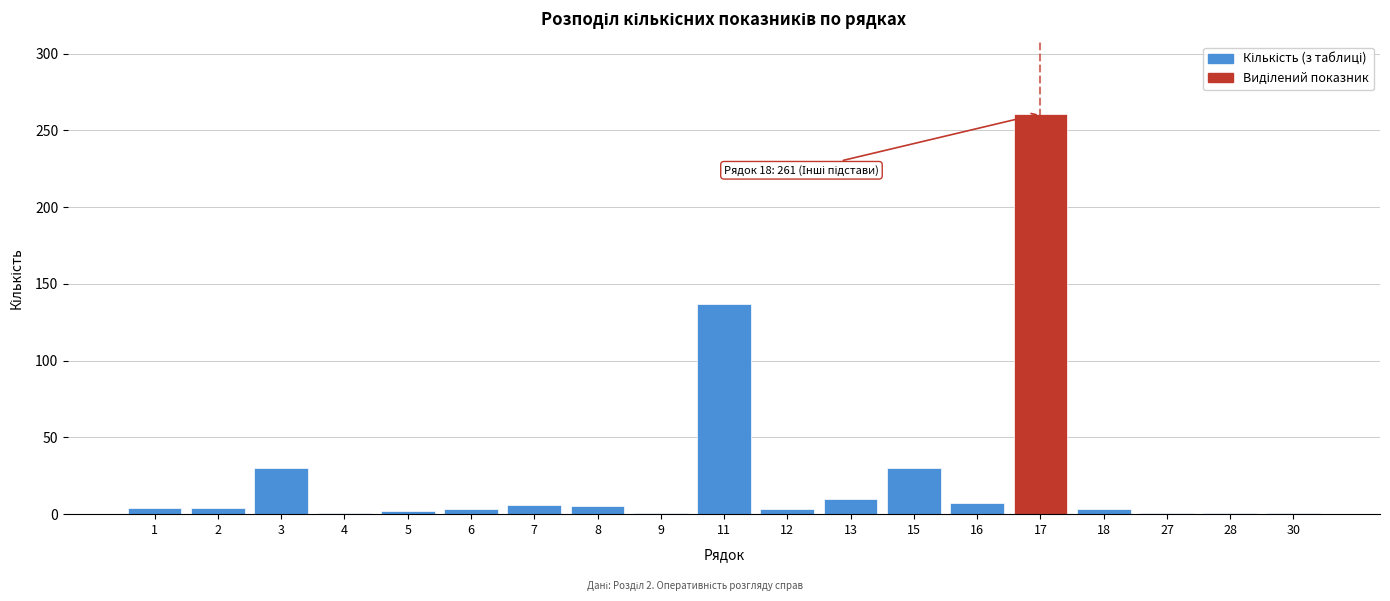

Which category has the highest value across all series?

17